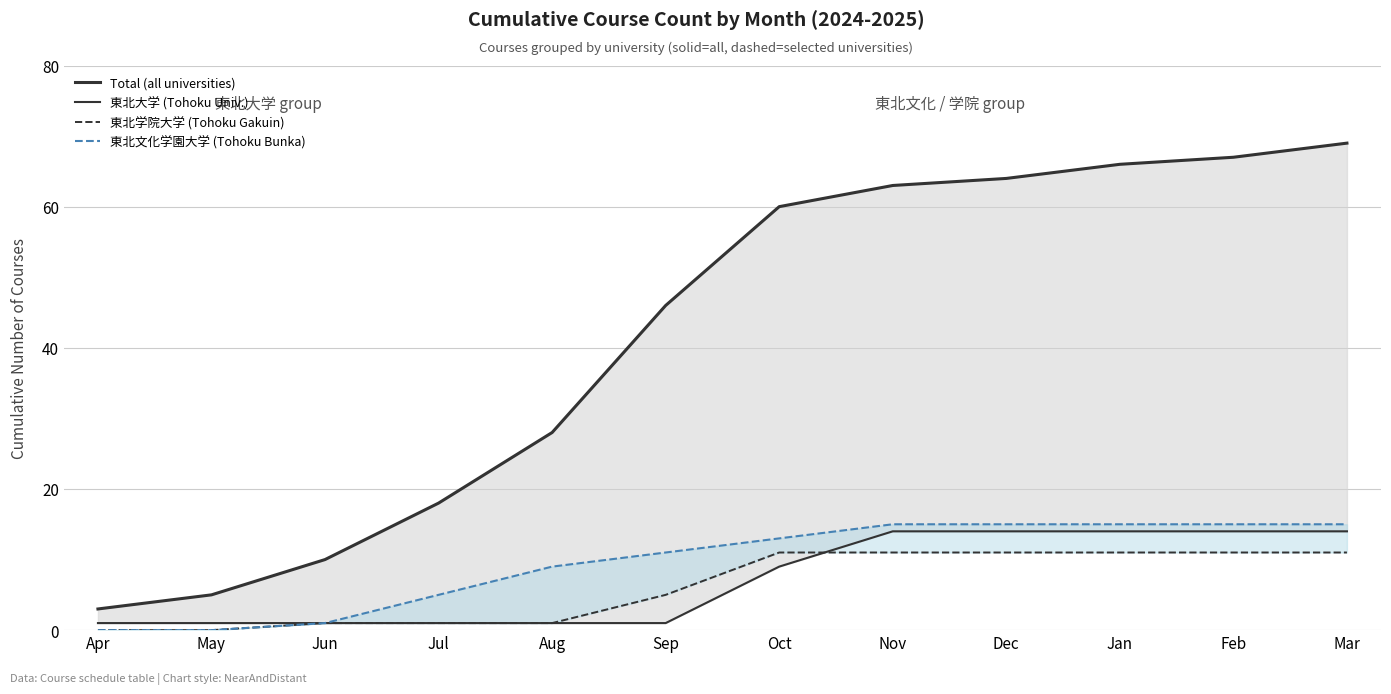

What is the value of the 東北大学 (Tohoku Univ.) point at the 10th from the left?

14